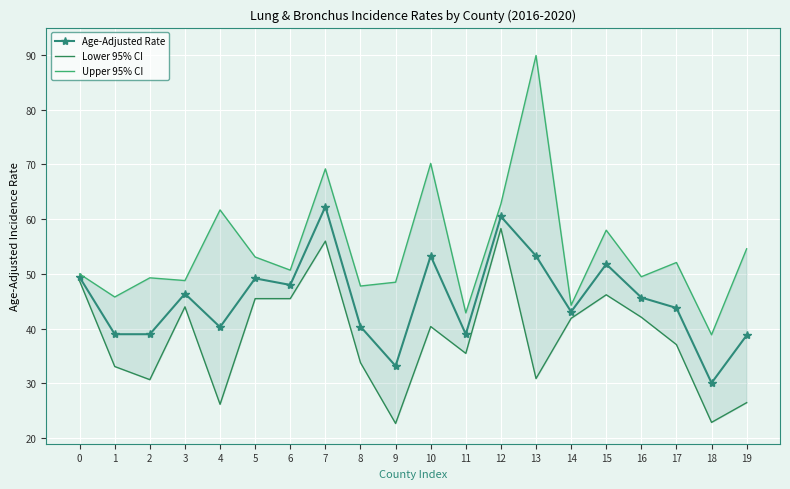

At which category does Lower 95% CI reach its first local valley?

2